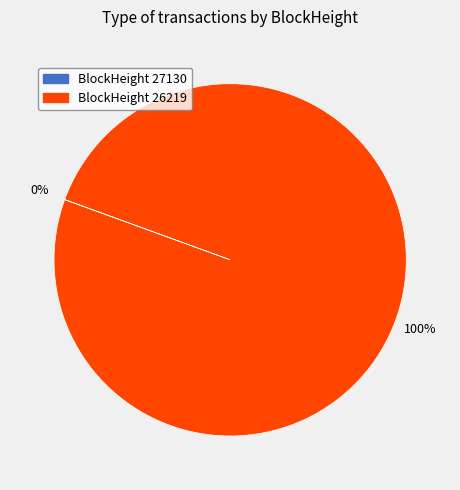

Does any single category account for the majority?

Yes